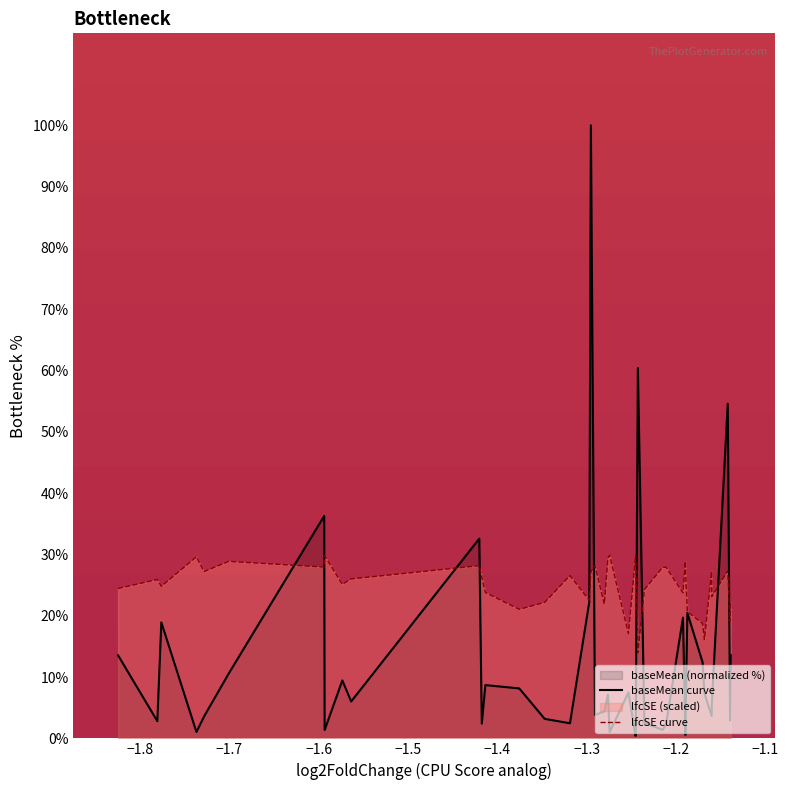

True or false: baseMean curve and lfcSE curve cross at least once.

True